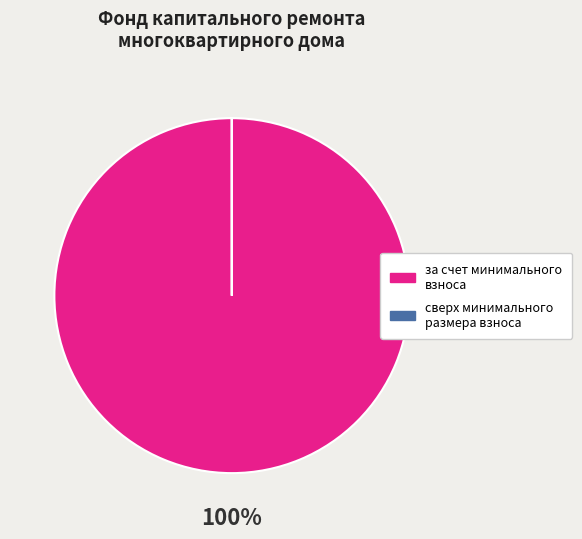

To the nearest percent, what percentage of the pie is за счет минимального взноса?

100%